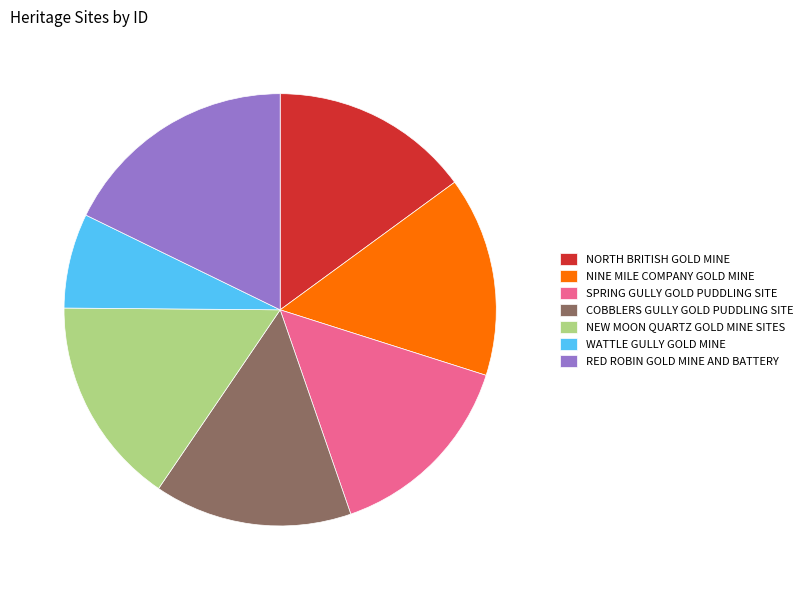

How many slices are in this pie chart?

7